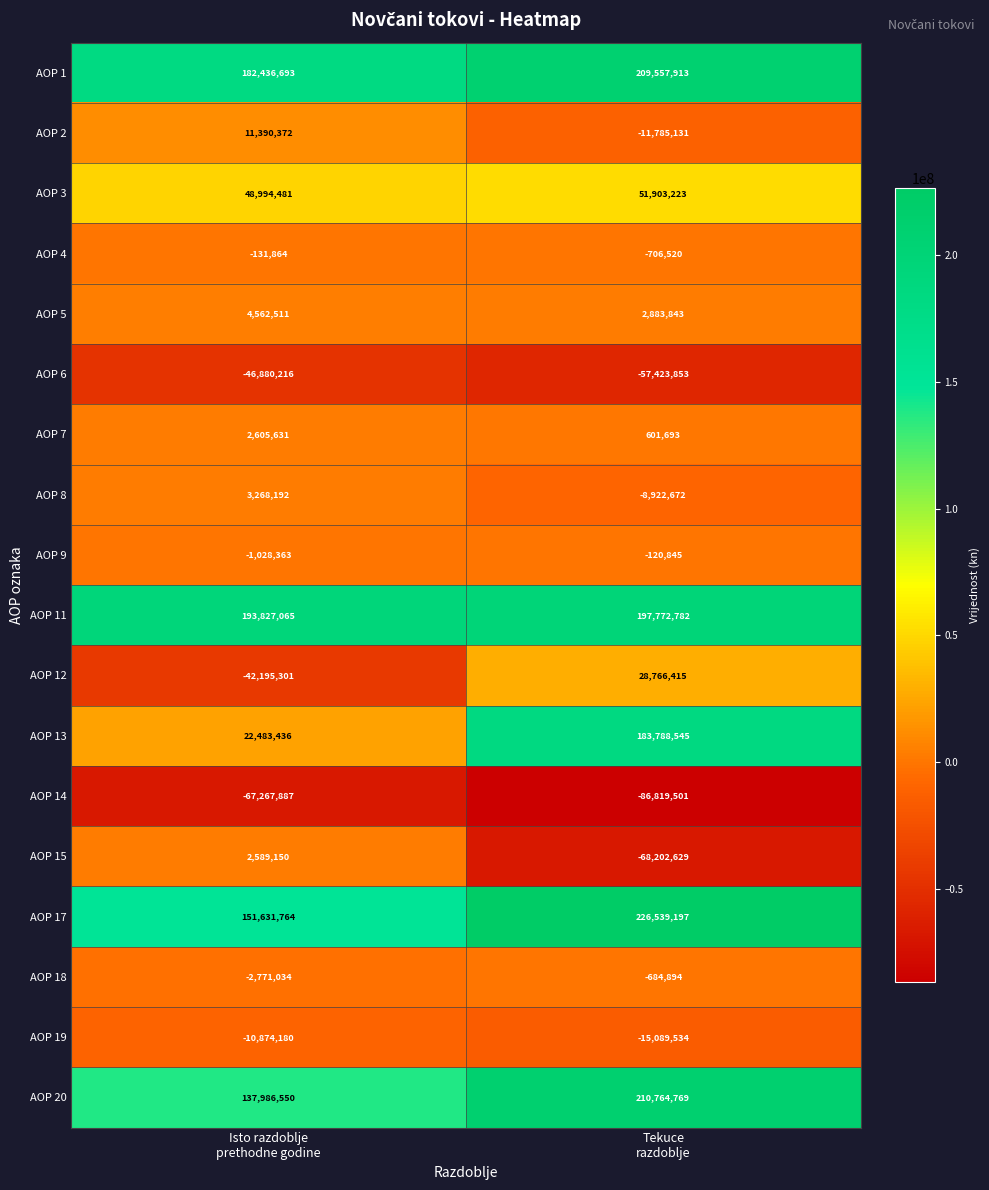

Rank the series by their maximum value, from lowest to highest.

AOP 14, AOP 6, AOP 19, AOP 18, AOP 4, AOP 9, AOP 15, AOP 7, AOP 8, AOP 5, AOP 2, AOP 12, AOP 3, AOP 13, AOP 11, AOP 1, AOP 20, AOP 17